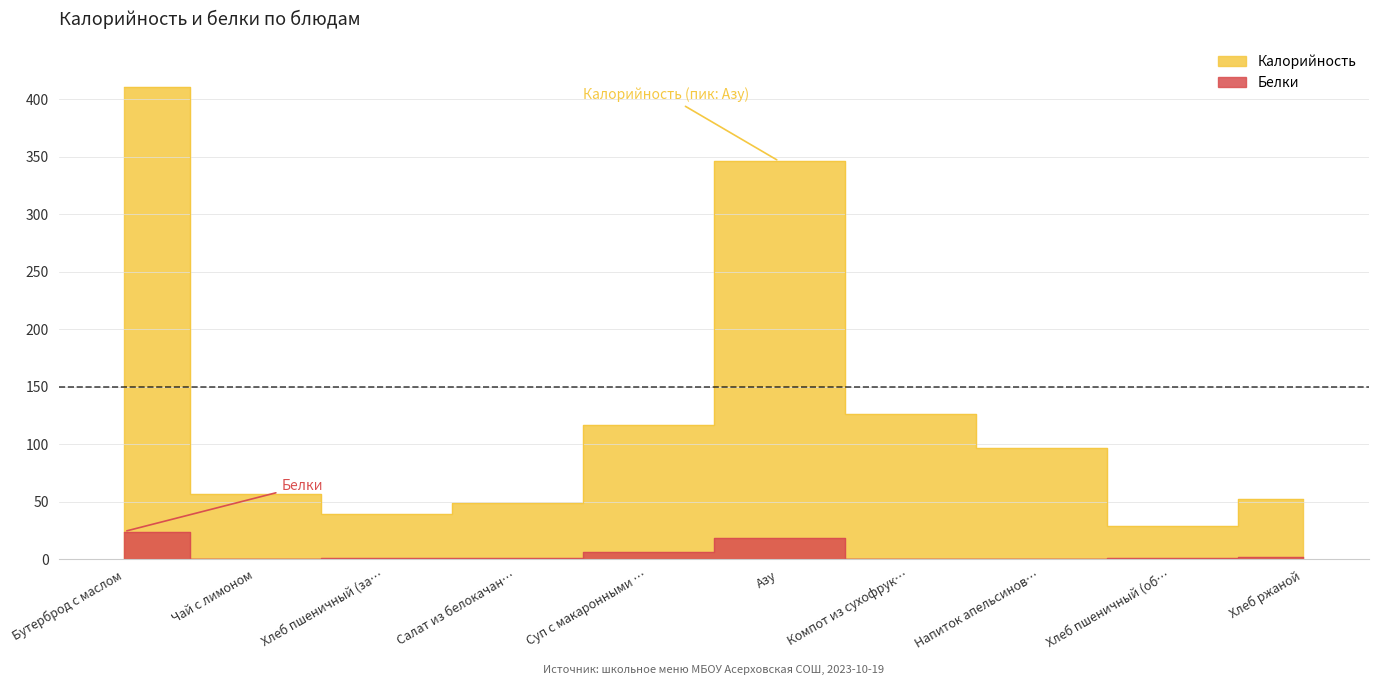

What is the label of the 4th point from the right?

Компот из сухофрук…